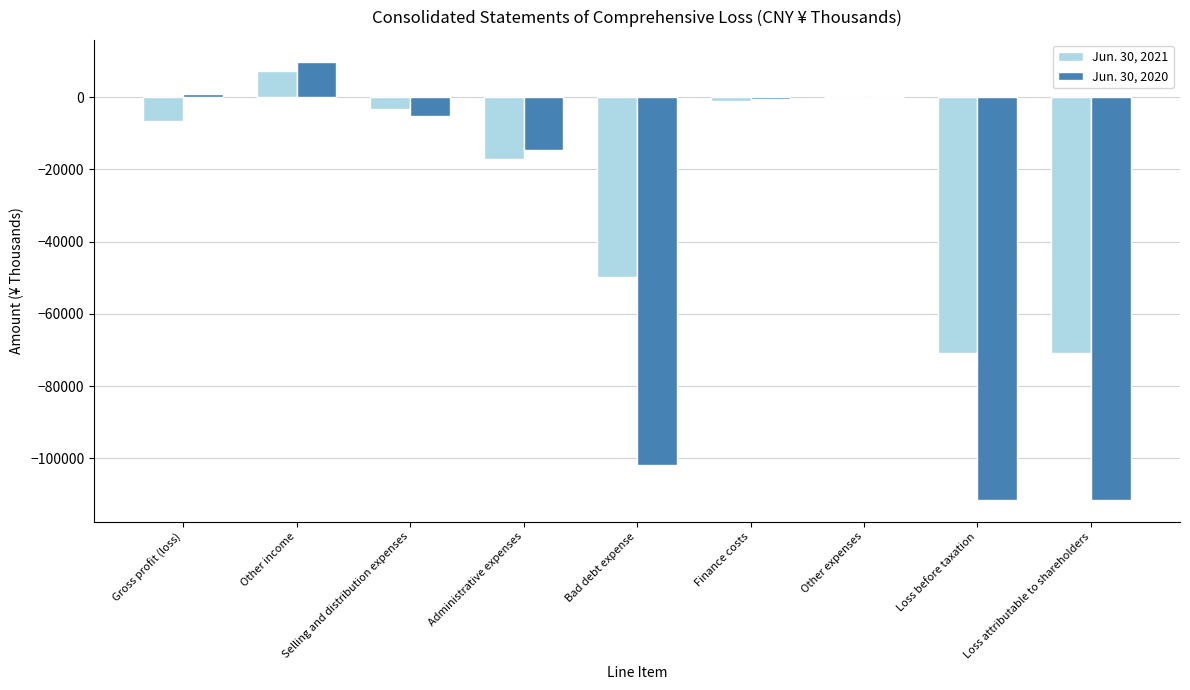

The value of Jun. 30, 2020 at Other expenses is 0. True or false?

True